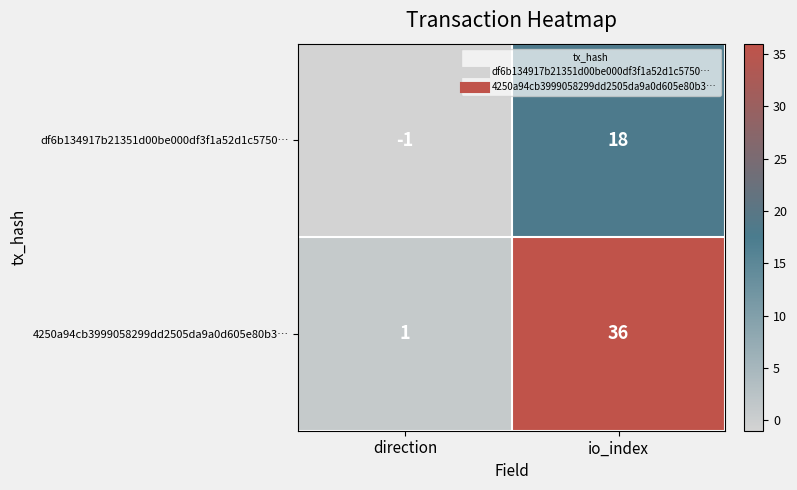

Which category has the lowest value across all series?

direction